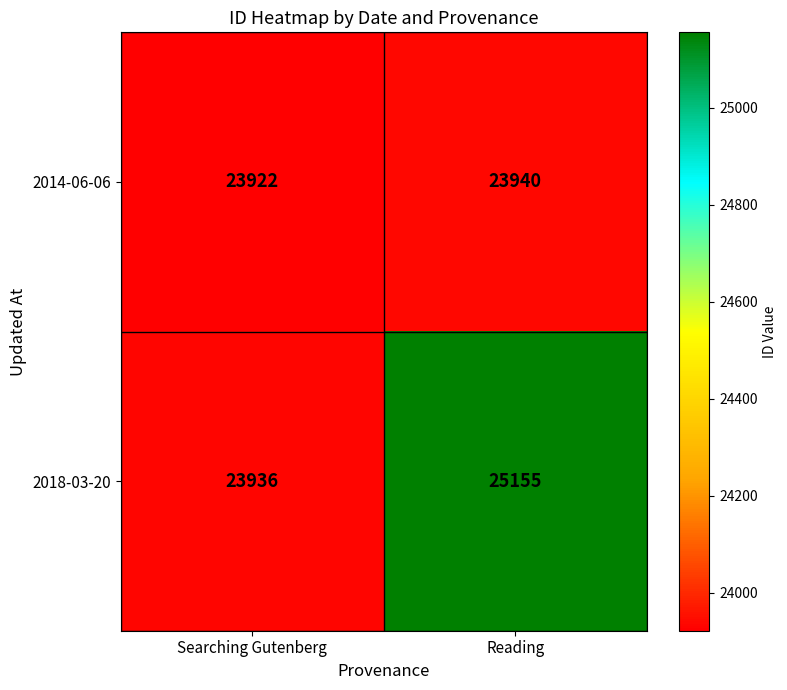

How many series are shown in this chart?

2